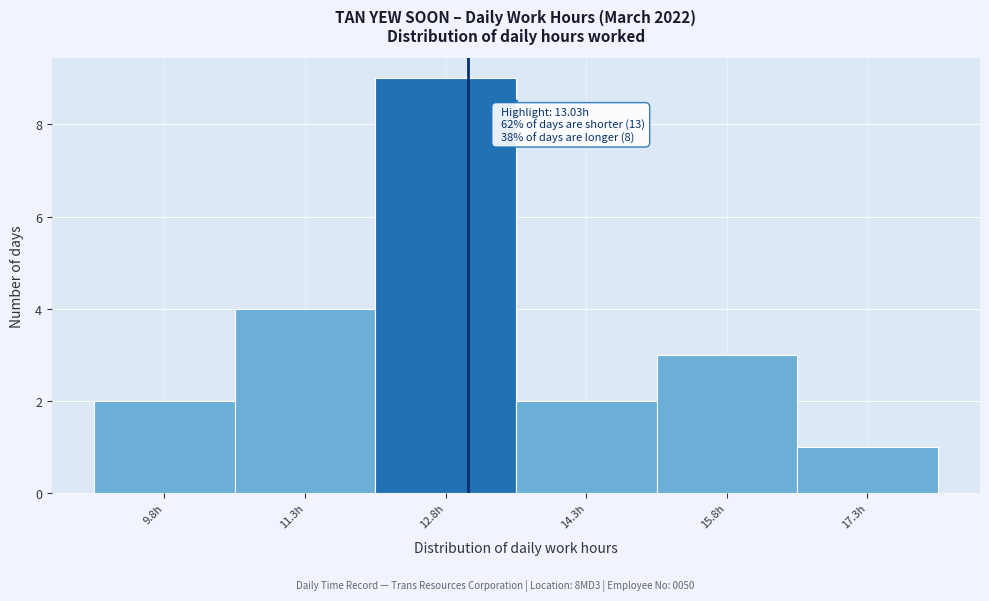

Which range on the x-axis has the tallest bar?

12.04 to 13.54